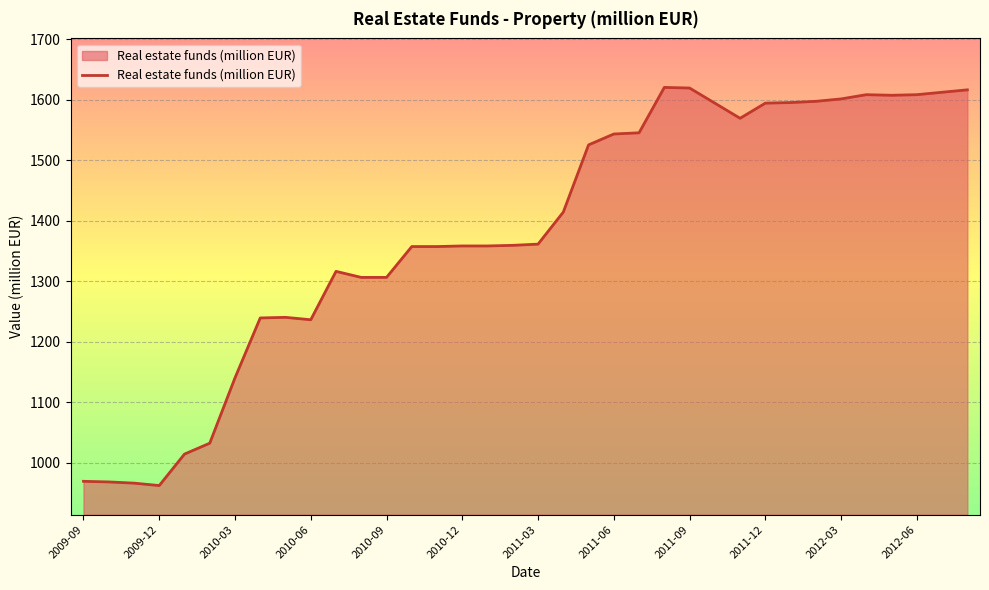

What is the smallest value displayed?

962